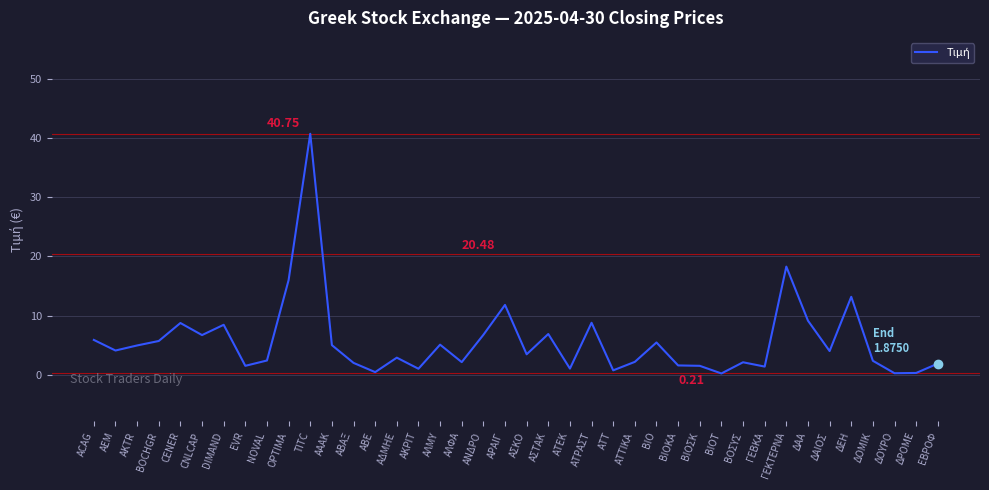

At which label does the data first exceed 4?

ACAG